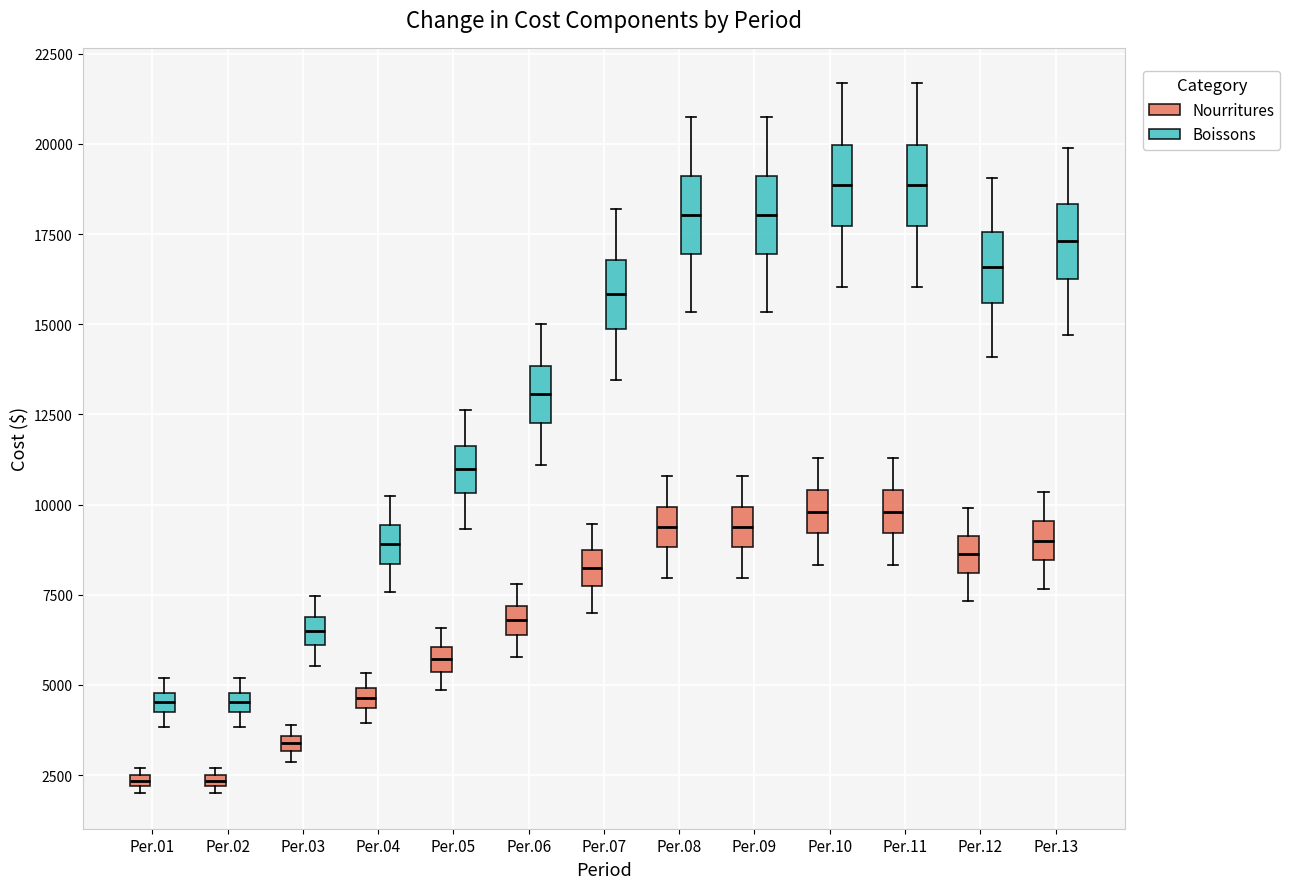

Where is the upper edge of the box for Per.02 (Nourritures) on the y-axis? The values are not printed on the chart, so give them approximately, as read against the axis.

2500